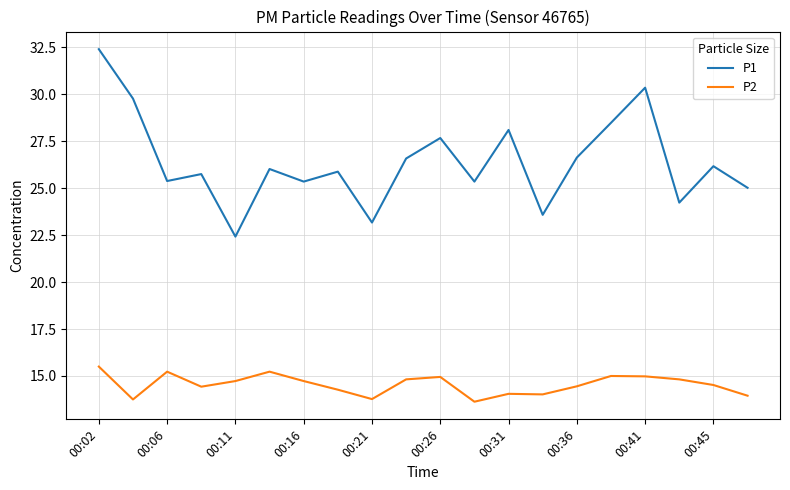

What is the maximum value for P2?

15.5